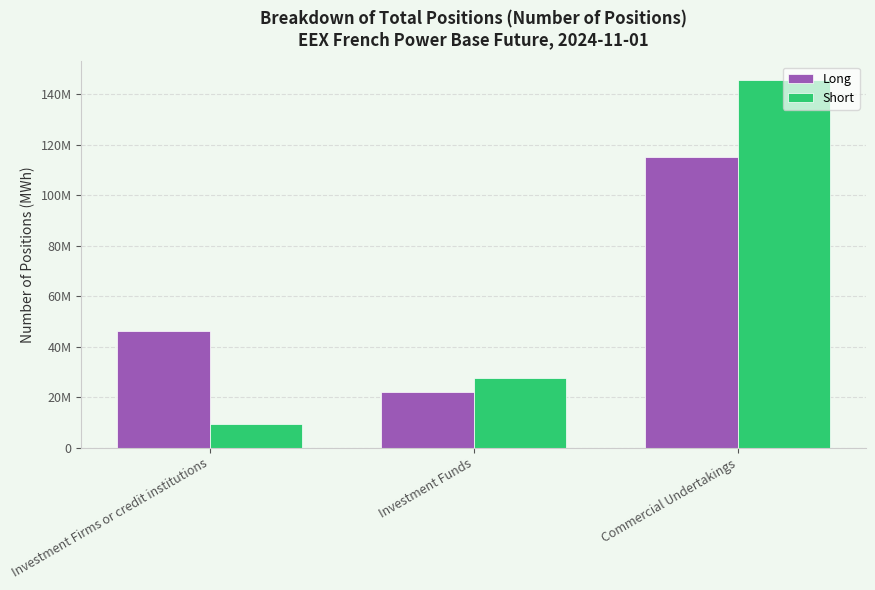

What are all the series names shown in the legend?

Long, Short